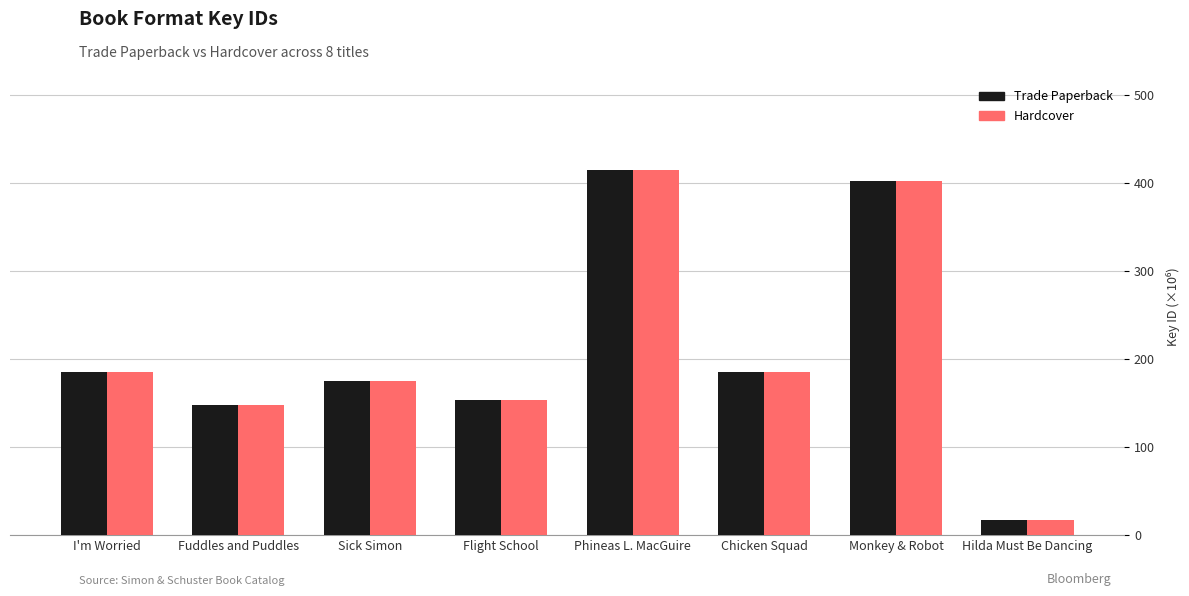

At how many categories does at least one series exceed 194?

2